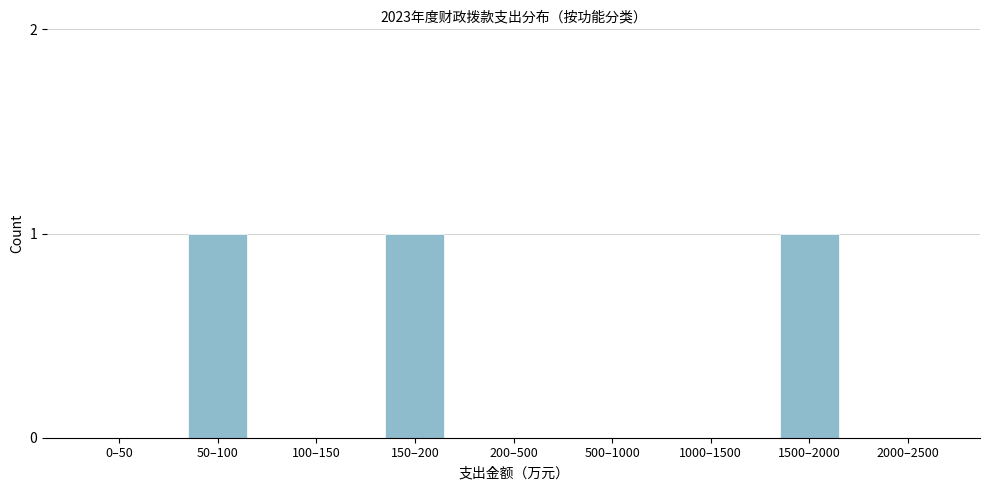

Reading left to right, what are all the values shown in this chart?

0–50=0	50–100=1	100–150=0	150–200=1	200–500=0	500–1000=0	1000–1500=0	1500–2000=1	2000–2500=0